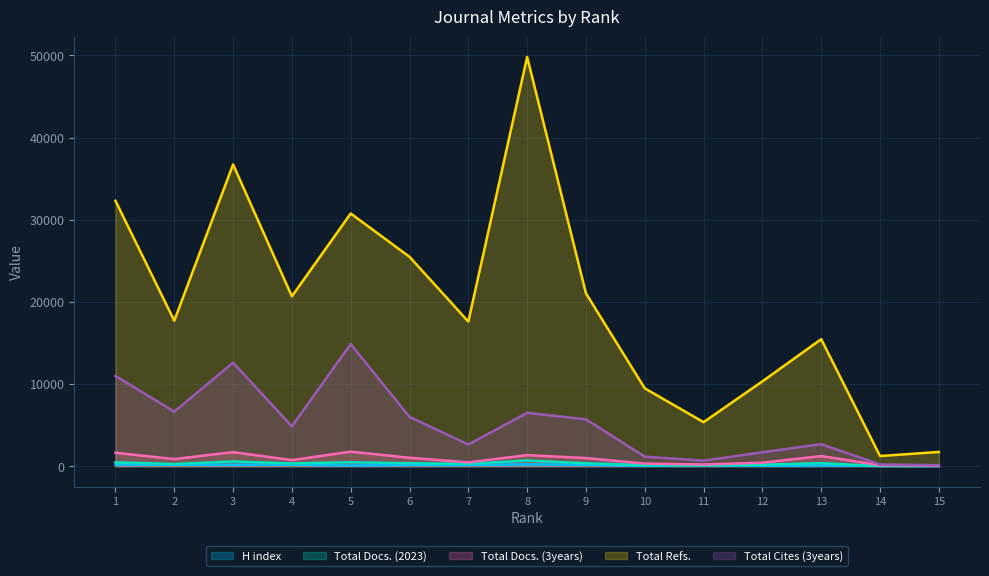

What is the smallest value displayed?

16